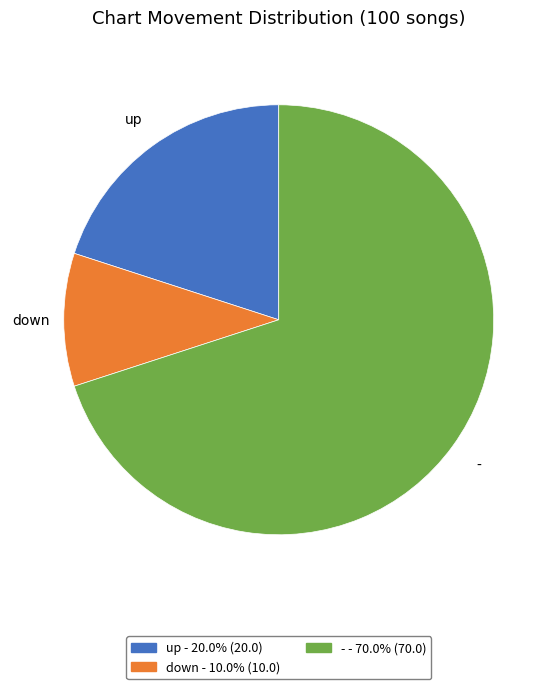

Which has a higher value, - or down?

-